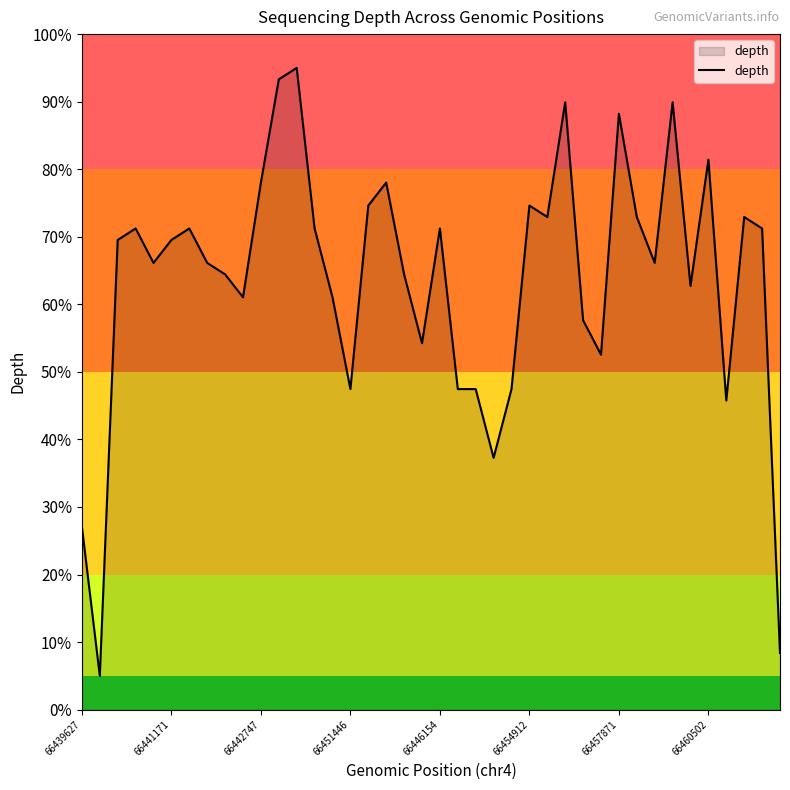

What is the greatest value displayed?

95.0